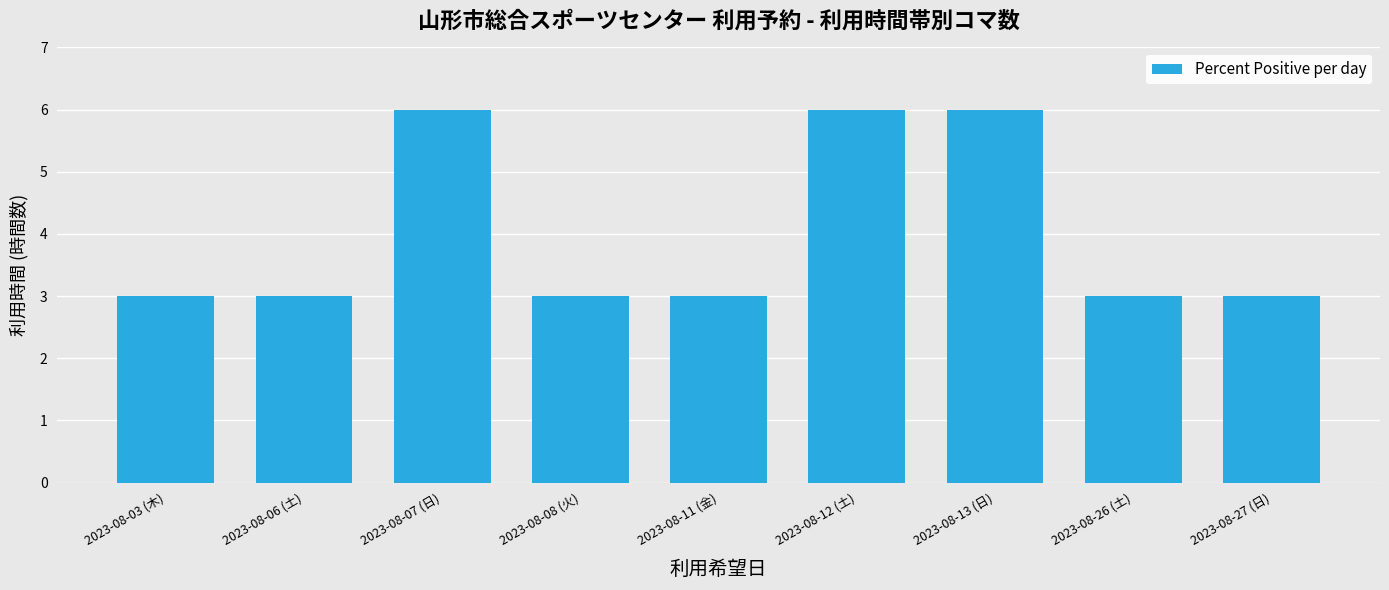

What is the maximum value shown in the chart?

6